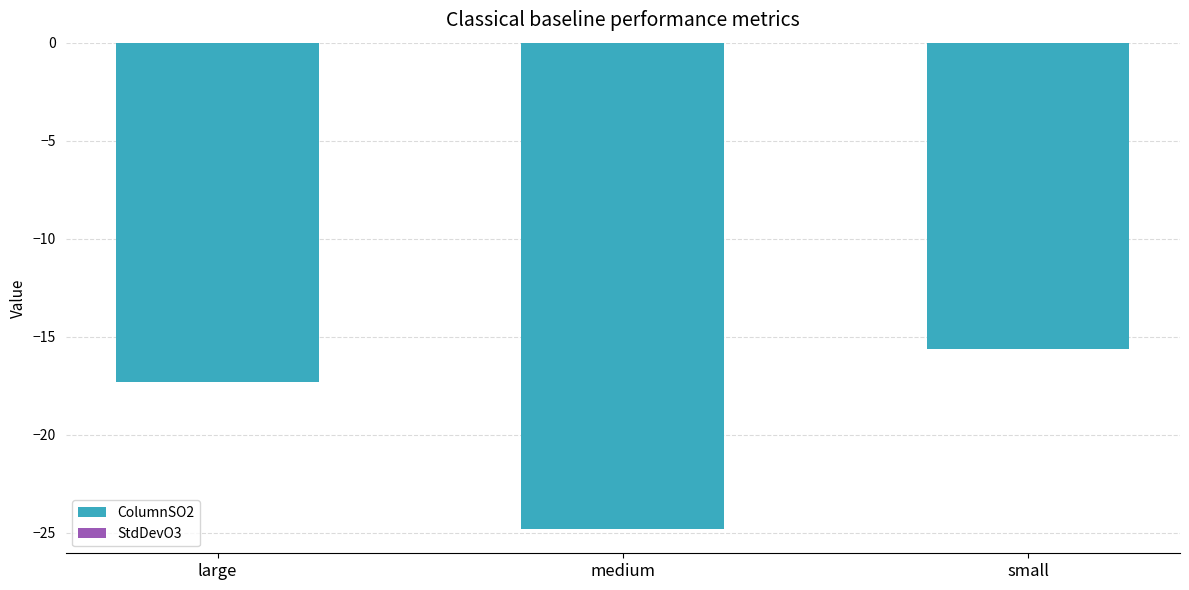

At which label is the value closest to -20?

large